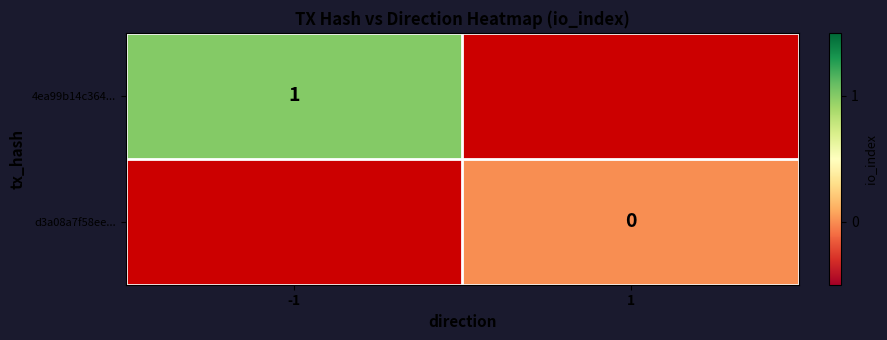

What is the greatest value displayed?

1.0